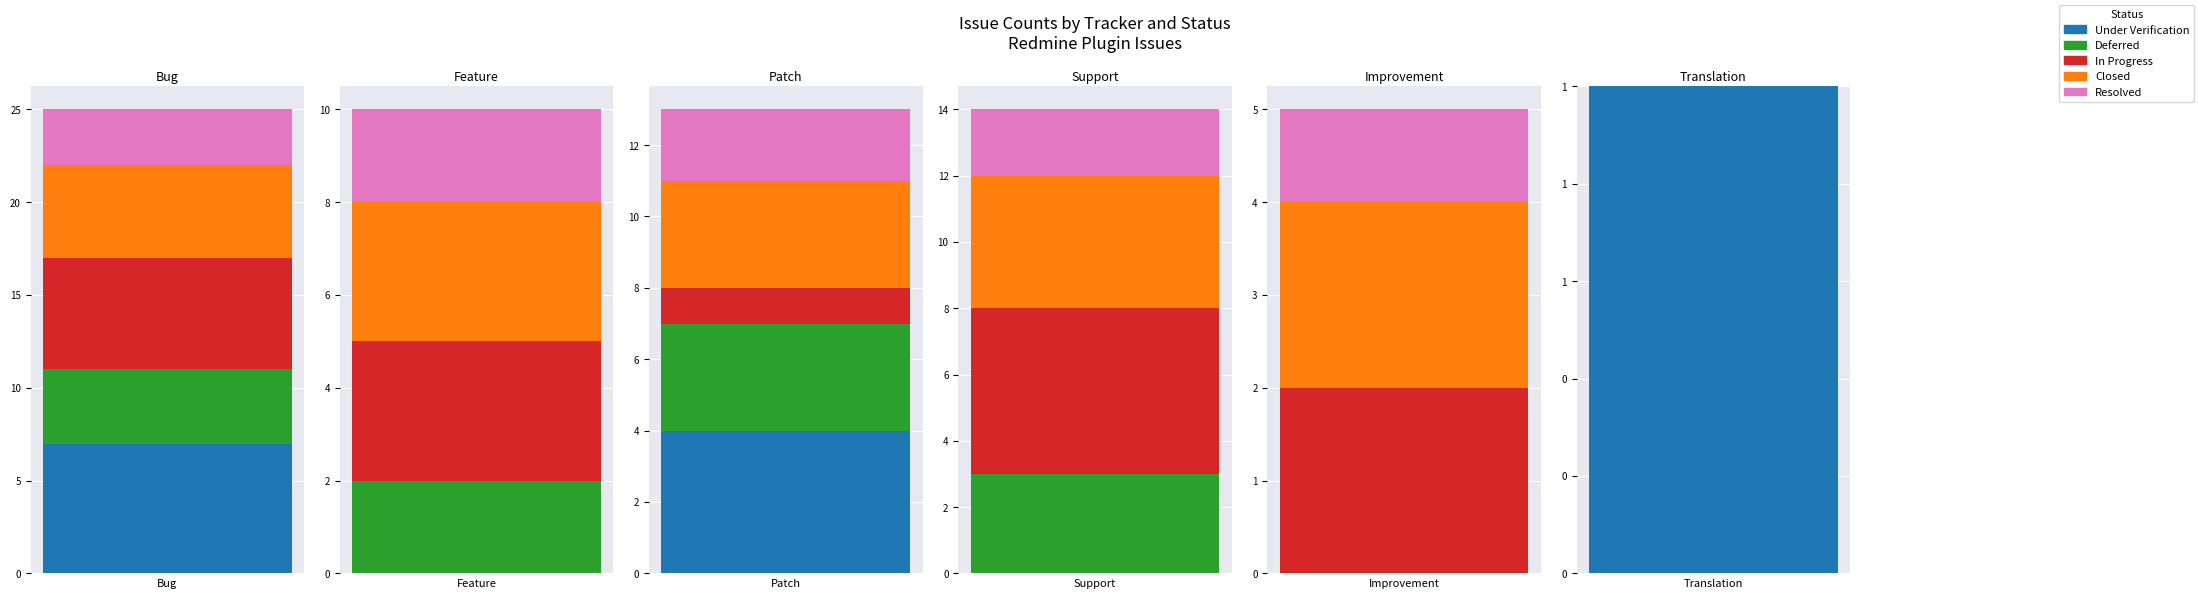

Reading right to left, list all the values displayed in this chart.

Under Verification: 5=1	4=0	3=0	2=4	1=0	0=7
Deferred: 5=0	4=0	3=3	2=3	1=2	0=4
In Progress: 5=0	4=2	3=5	2=1	1=3	0=6
Closed: 5=0	4=2	3=4	2=3	1=3	0=5
Resolved: 5=0	4=1	3=2	2=2	1=2	0=3